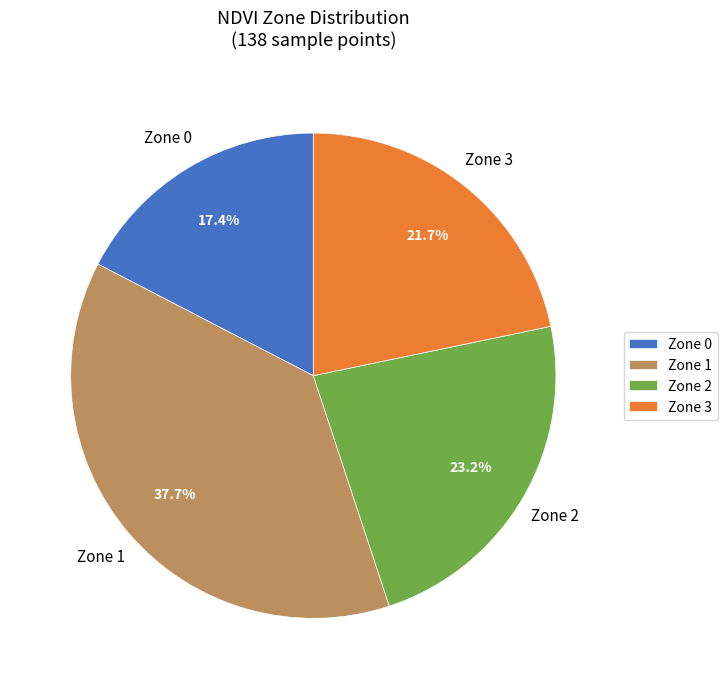

Is it true that Zone 2 is 23% of the pie?

True